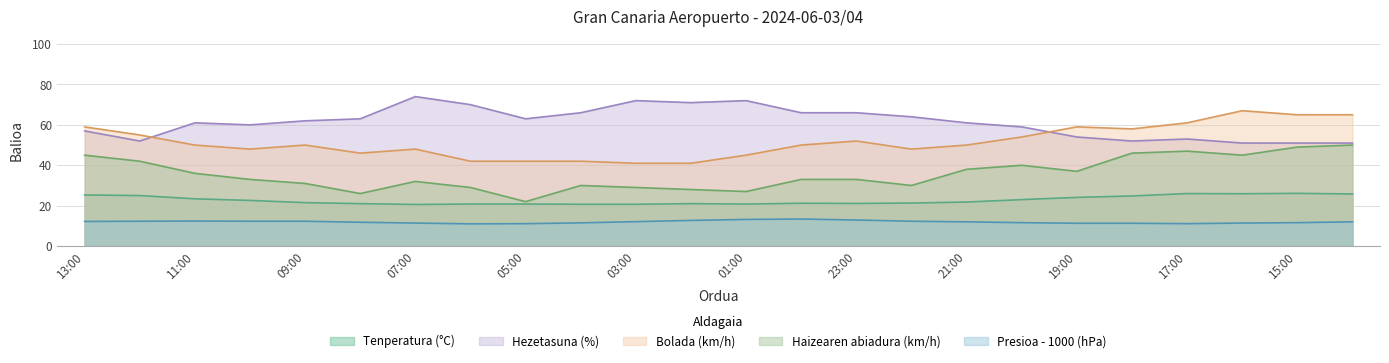

In Bolada (km/h), how many points are higher than both neighbors (excluding endpoints)?

5